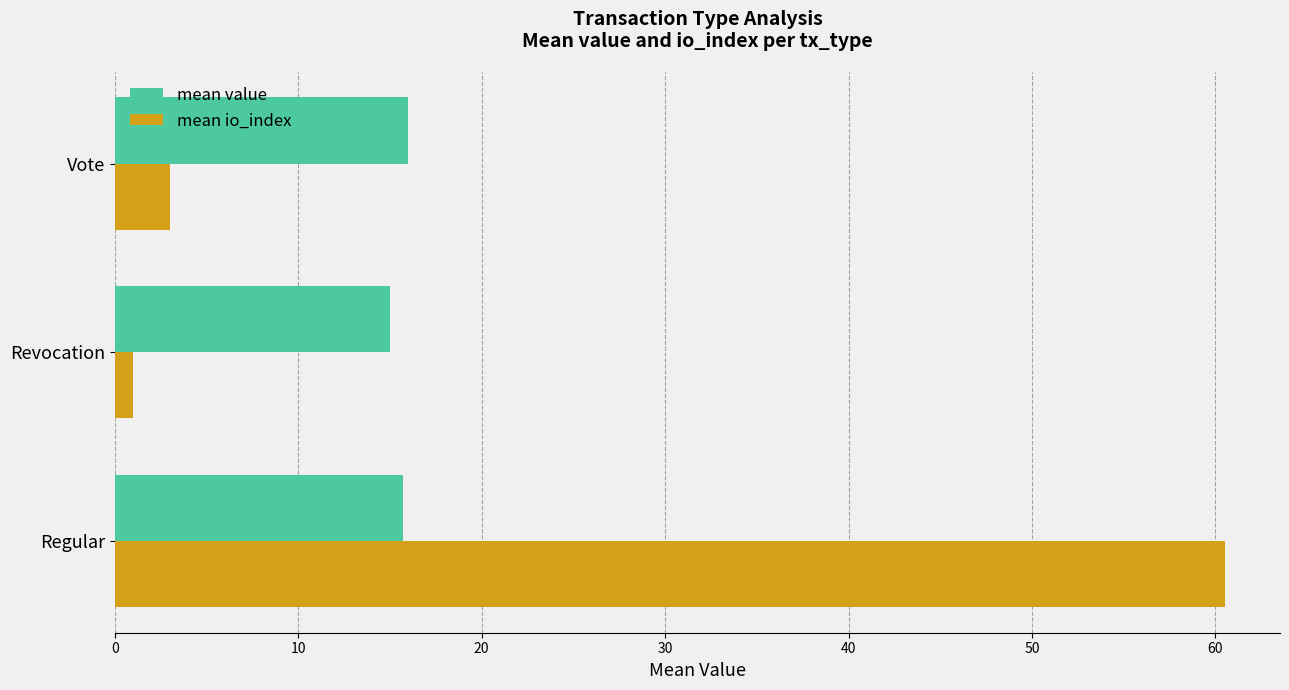

At which label does mean io_index reach its minimum?

Revocation